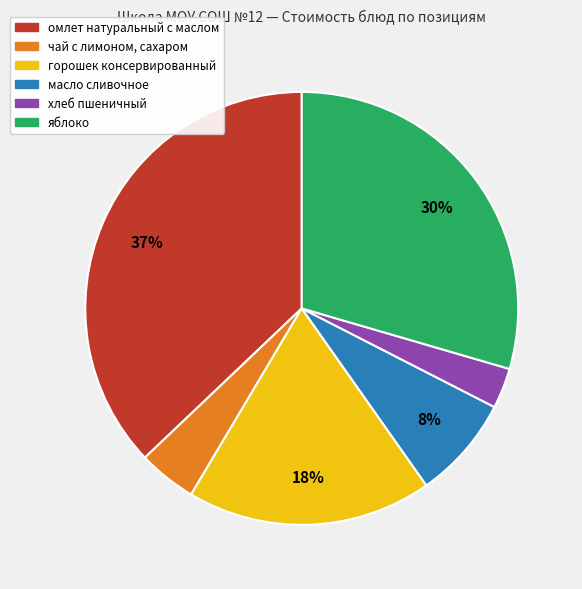

To the nearest percent, what portion does омлет натуральный с маслом represent?

37%